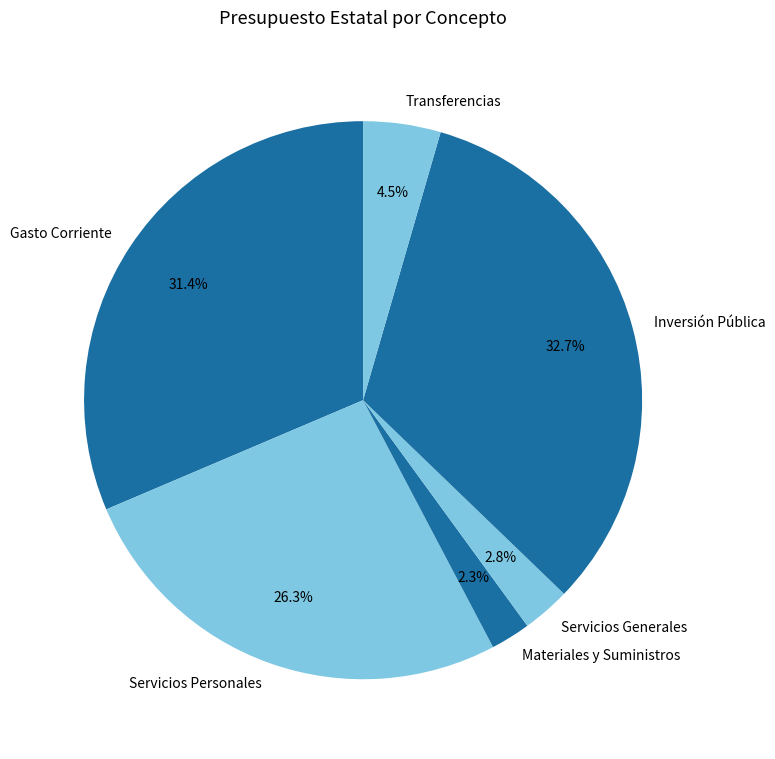

Is there a majority slice in this chart?

No